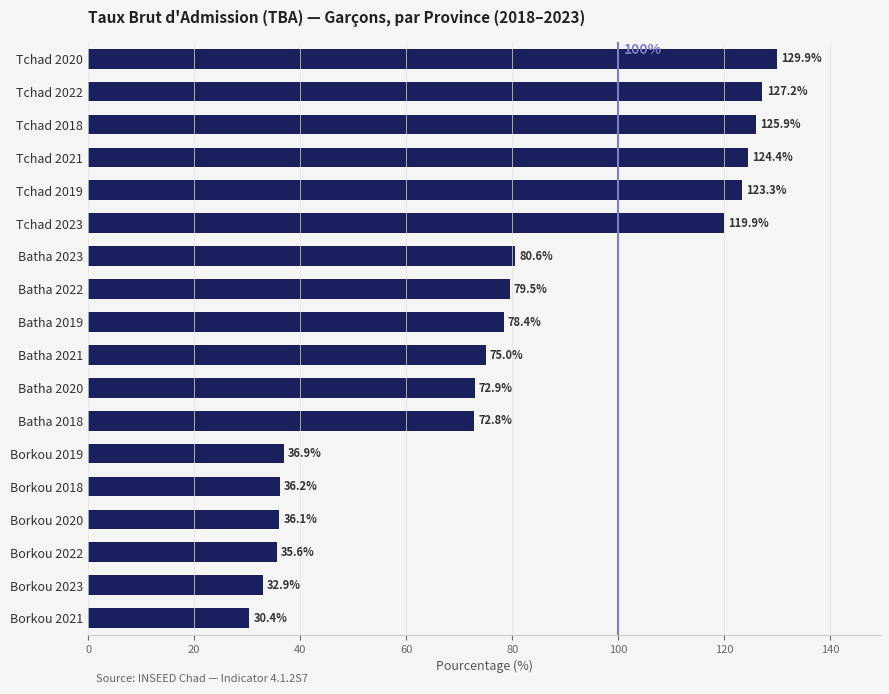

Does the chart contain any negative values?

No